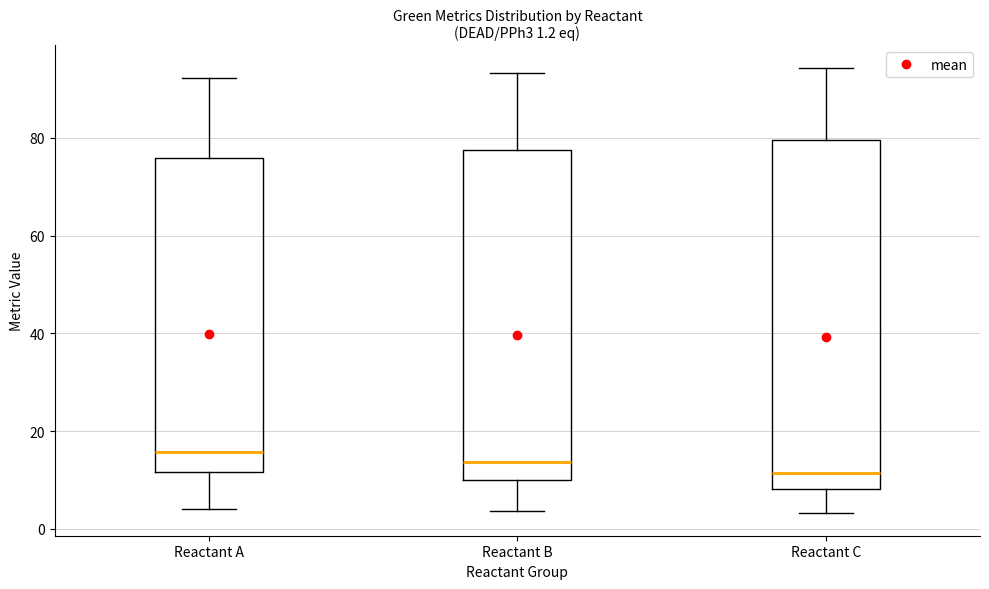

Which box's median line is the highest?

Reactant A